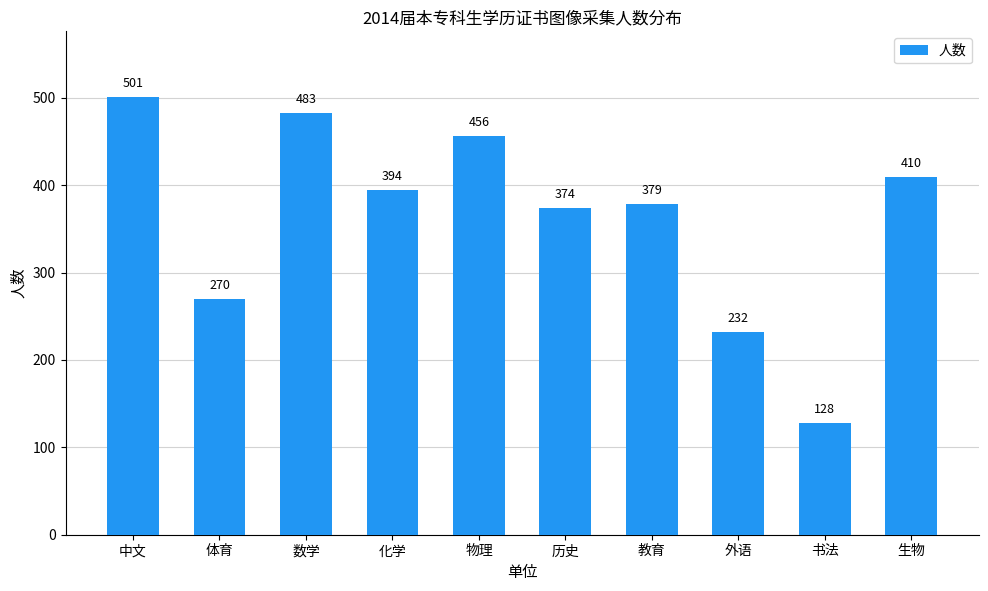

The chart shows a value of 346 at 外语. True or false?

False